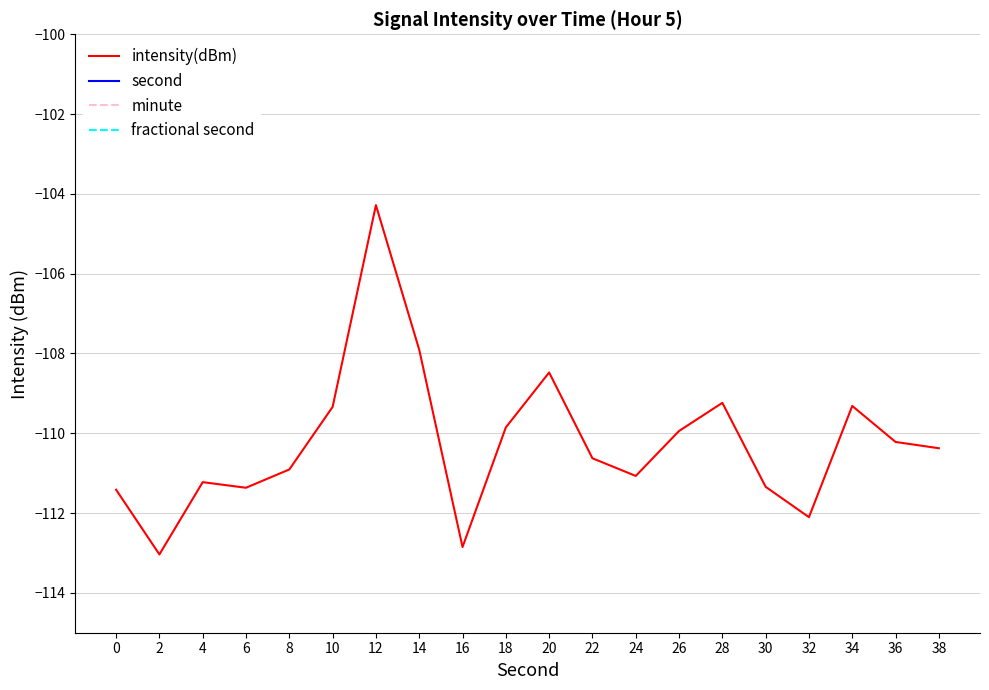

The value of minute at 6 is 0.0. True or false?

True